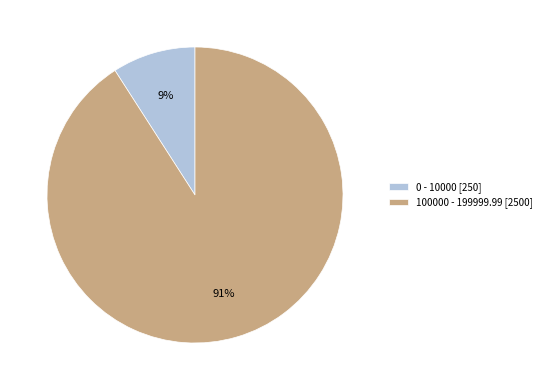

How many segments does this pie chart have?

2